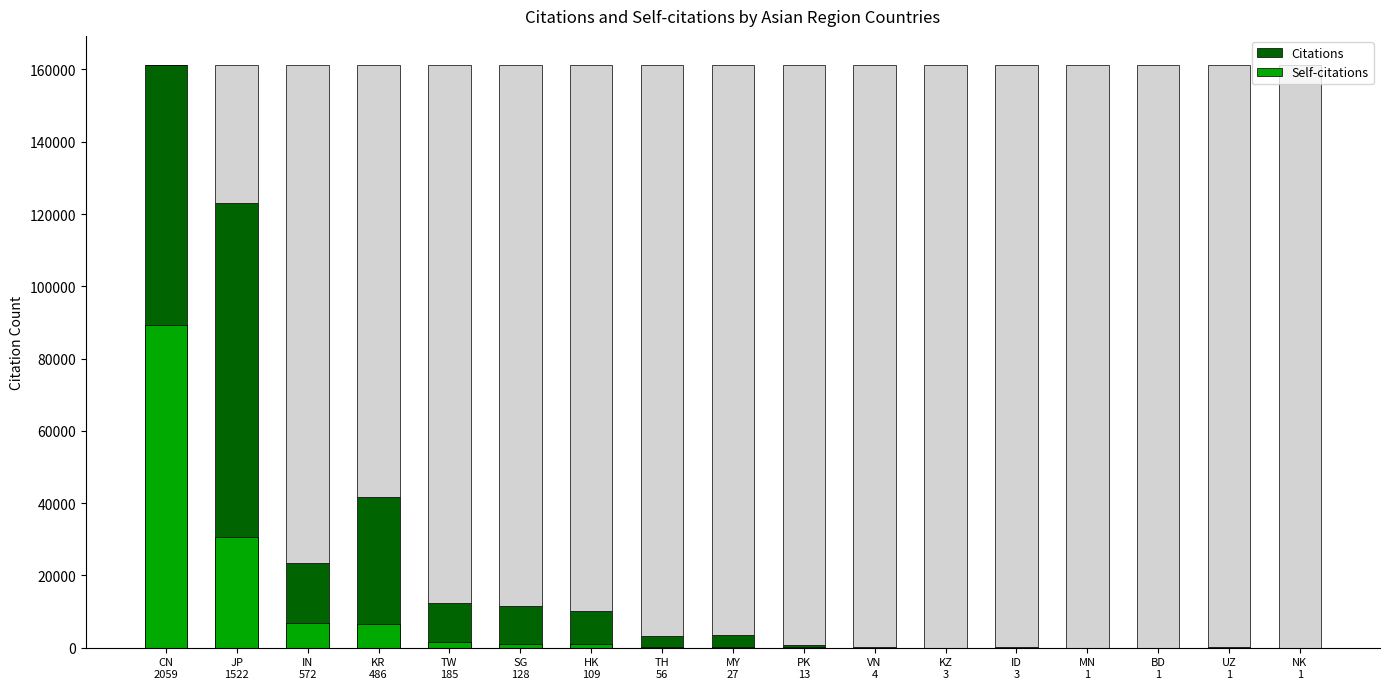

Reading right to left, list all the values displayed in this chart.

Citations: NK
1=18	UZ
1=135	BD
1=12	MN
1=8	ID
3=117	KZ
3=9	VN
4=76	PK
13=690	MY
27=3612	TH
56=3265	HK
109=10047	SG
128=11625	TW
185=12417	KR
486=41590	IN
572=23513	JP
1522=122960	CN
2059=161237
Self-citations: NK
1=2	UZ
1=0	BD
1=0	MN
1=0	ID
3=3	KZ
3=1	VN
4=8	PK
13=144	MY
27=219	TH
56=311	HK
109=1112	SG
128=1147	TW
185=1632	KR
486=6536	IN
572=6723	JP
1522=30555	CN
2059=89269